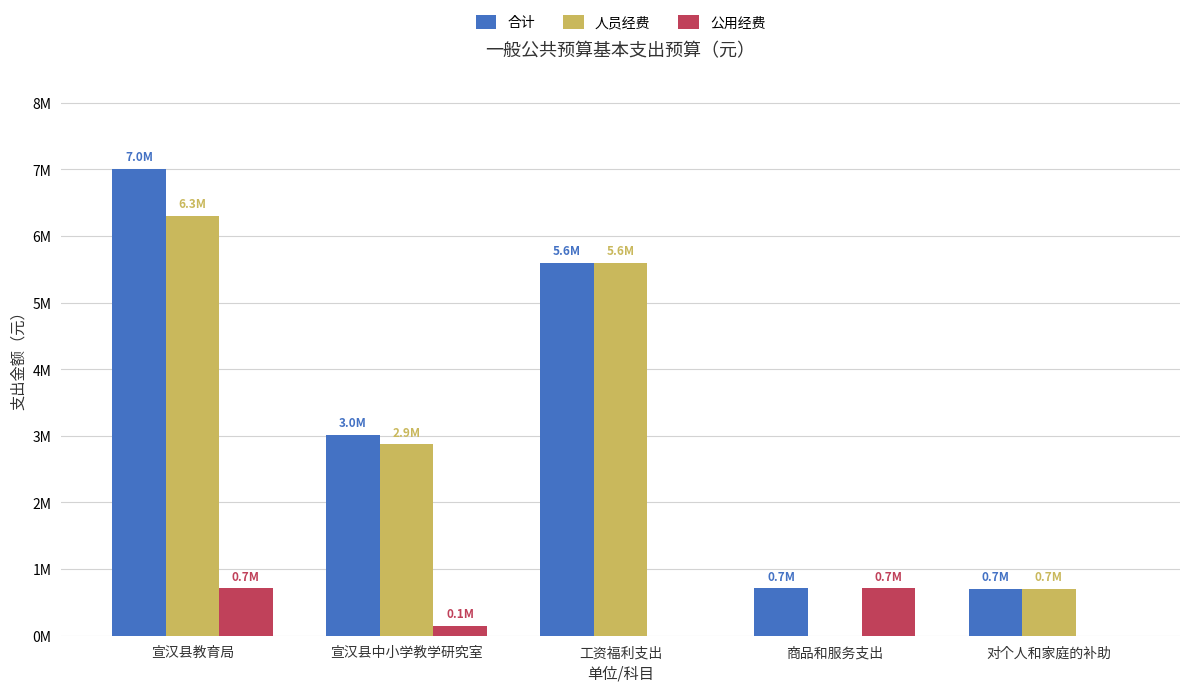

Which series has the largest total across all categories?

合计